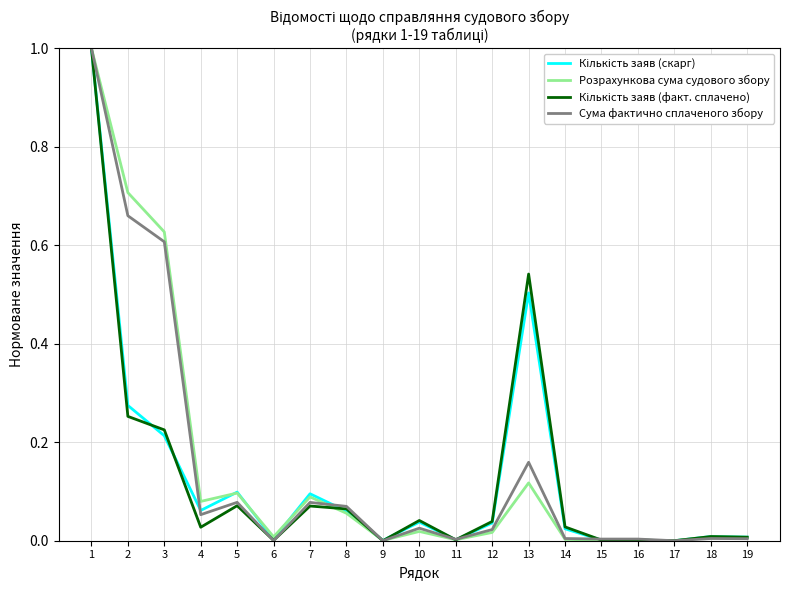

Which series changed the most between 1 and 14?

Розрахункова сума судового збору